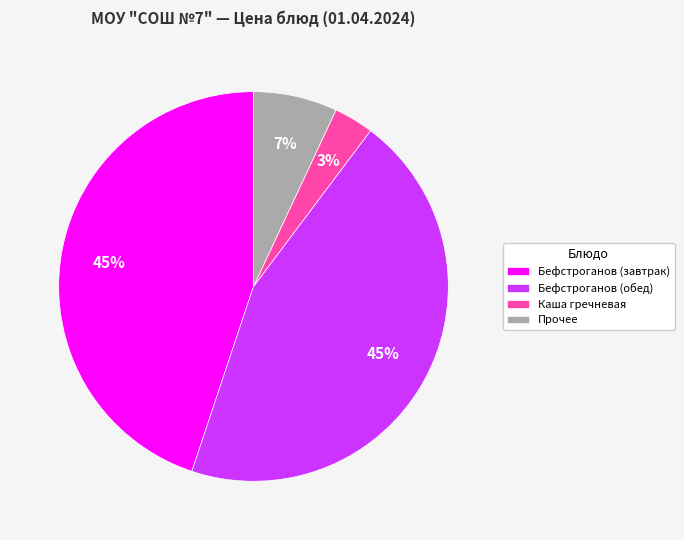

Does any single category account for the majority?

No